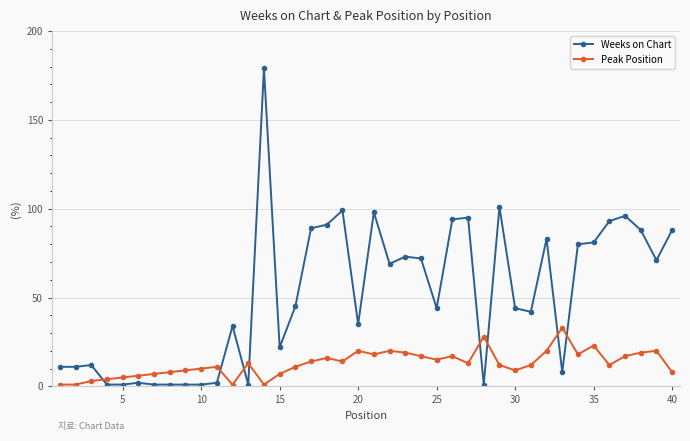

What is the highest value of the Weeks on Chart series?

179